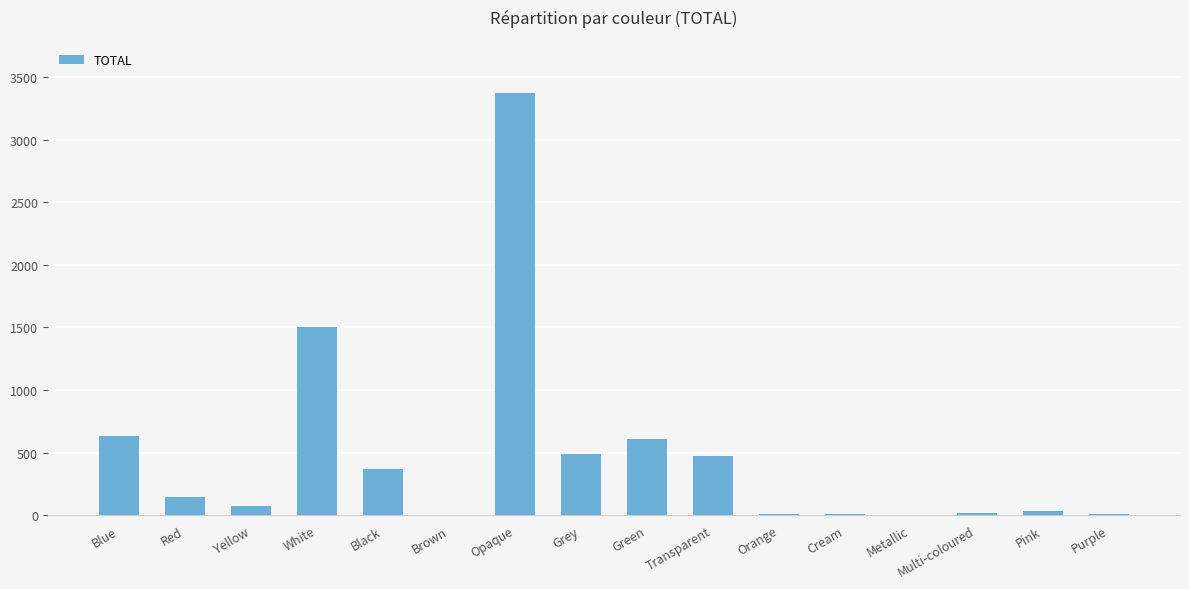

What is the maximum value shown in the chart?

3372